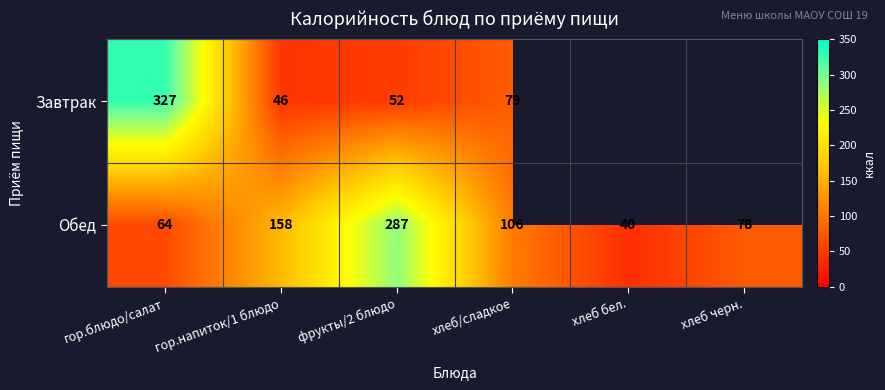

At гор.напиток/1 блюдо, list the series in order from largest to smallest.

Обед, Завтрак